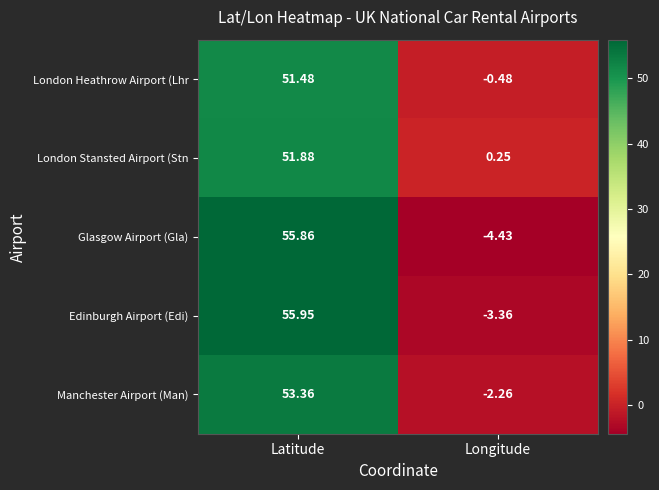

At how many categories does at least one series exceed 42?

1